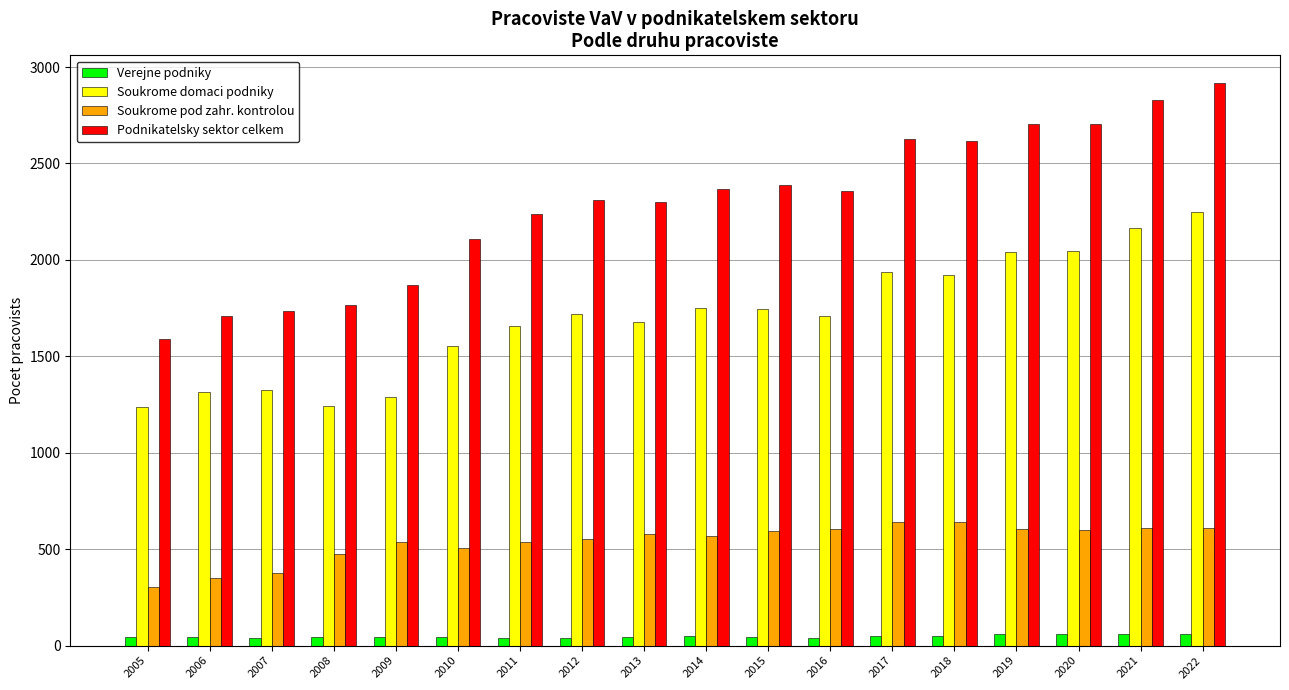

What is the sum of the Podnikatelsky sektor celkem values at 2005 and 2015?

3975